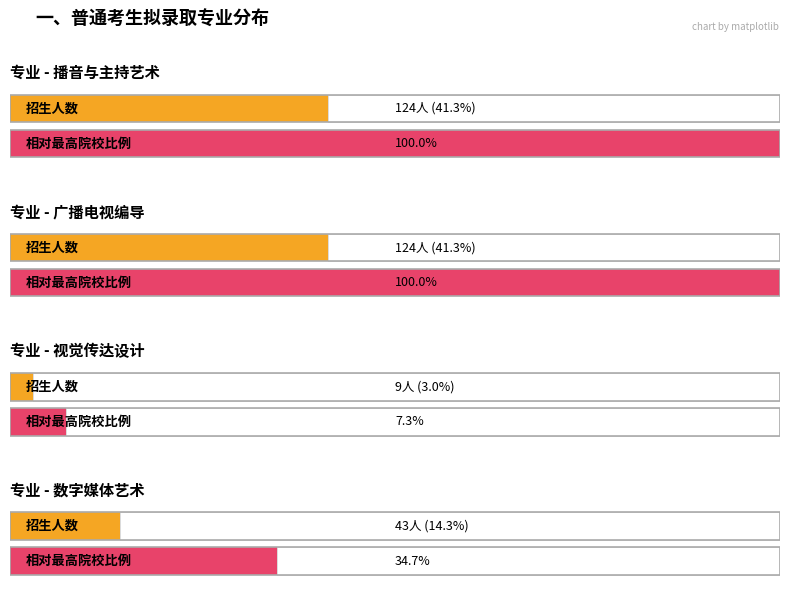

What is the value of the 专业人数 bar at the 3rd from the left?

3